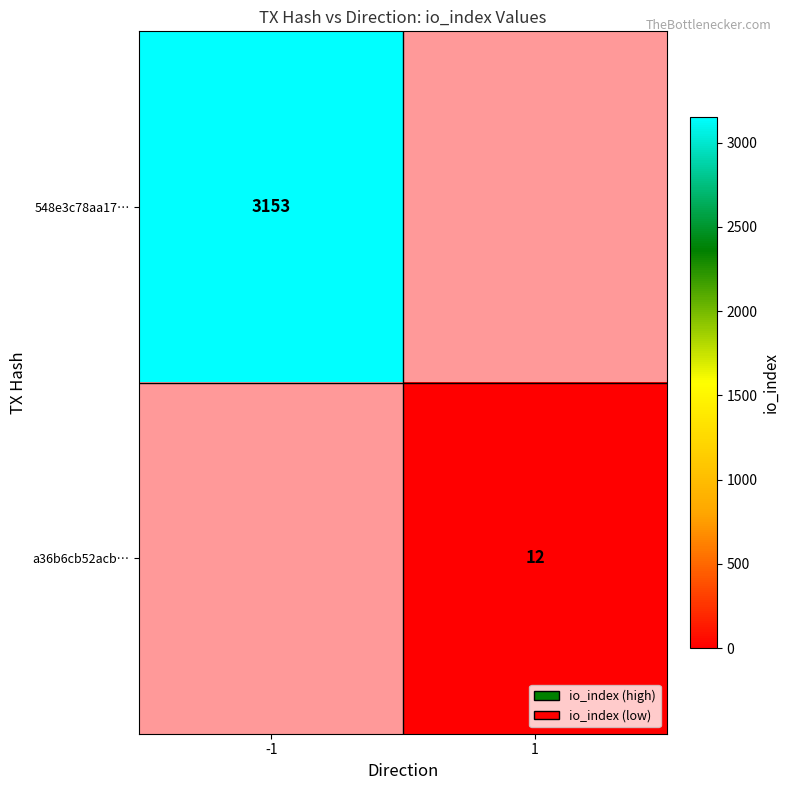

Is the value of a36b6cb52acb… at 1 greater than the value of 548e3c78aa17… at -1?

No